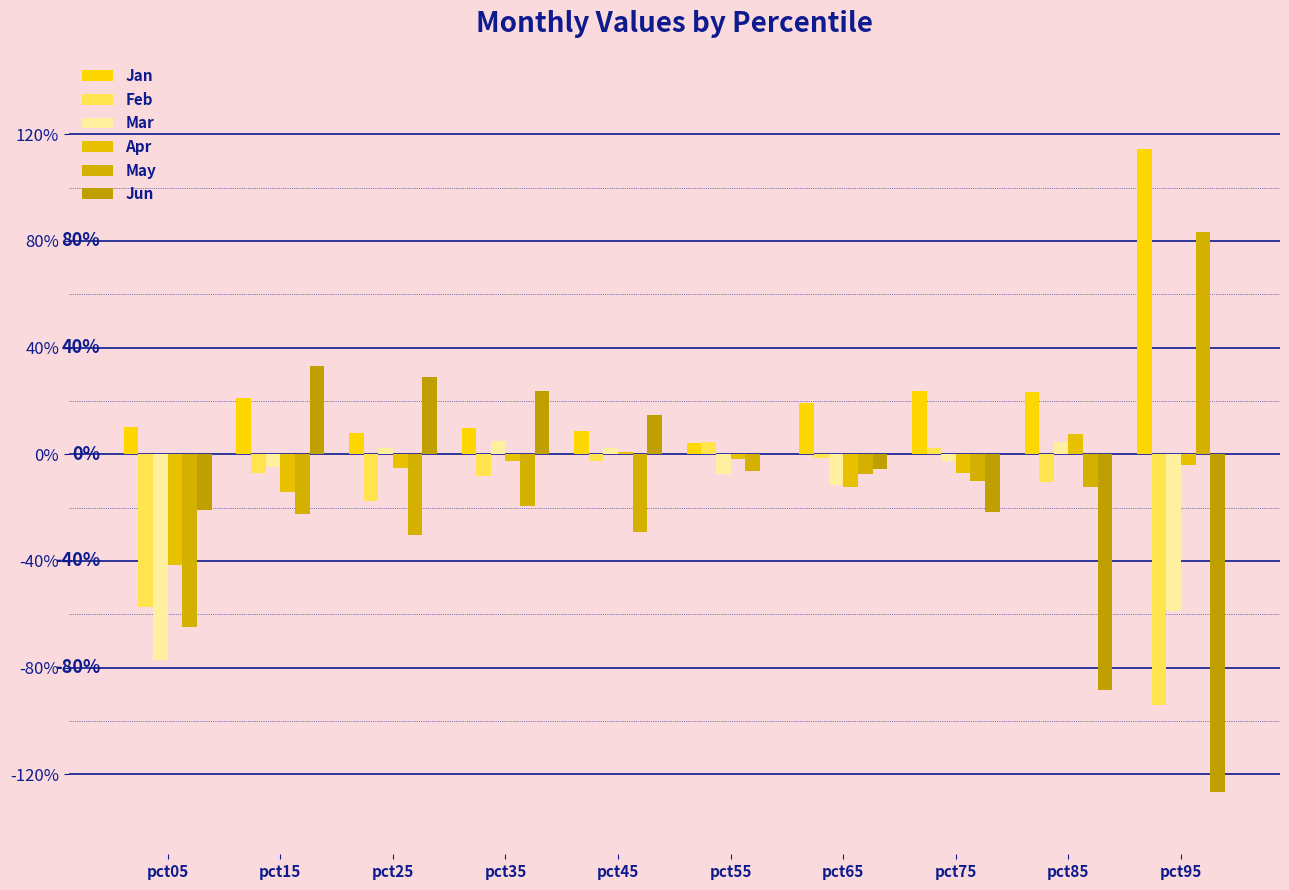

At which label does Feb first exceed 0?

pct55